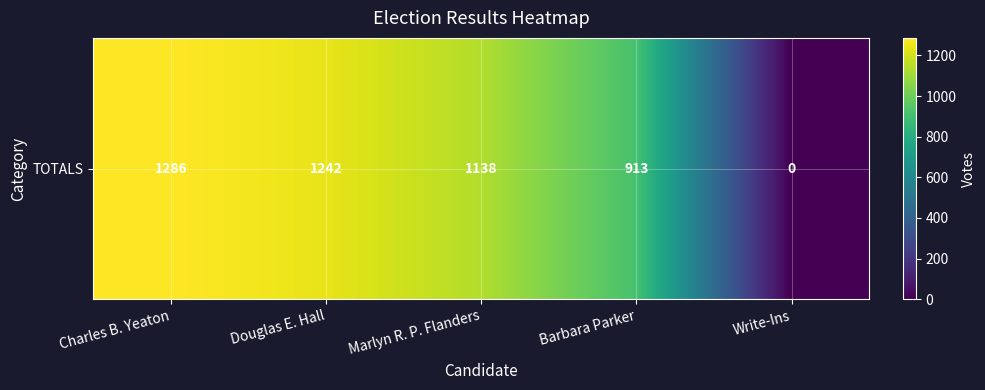

How many data points are less than 1138?

2